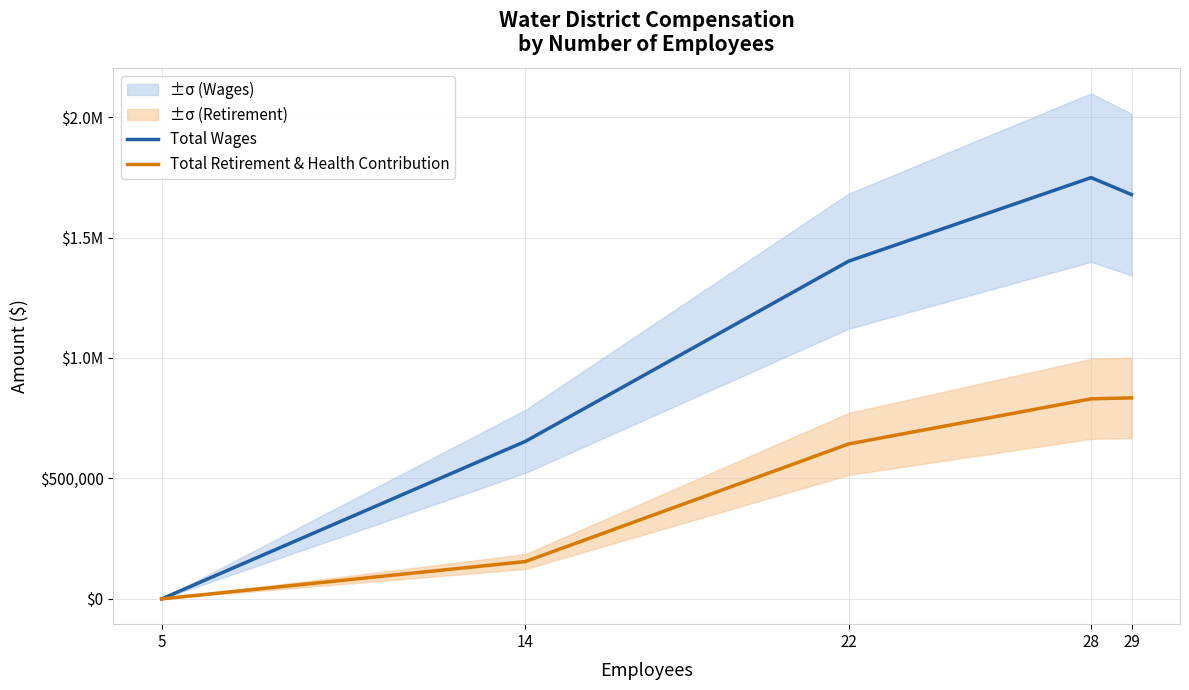

At which label does Total Retirement & Health Contribution reach its minimum?

5